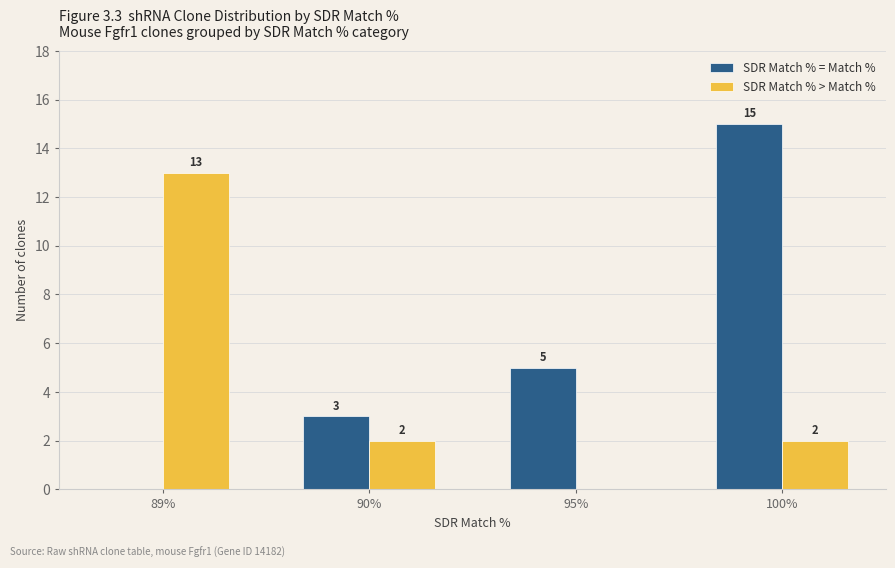

Which label corresponds to the largest value in the chart?

100%